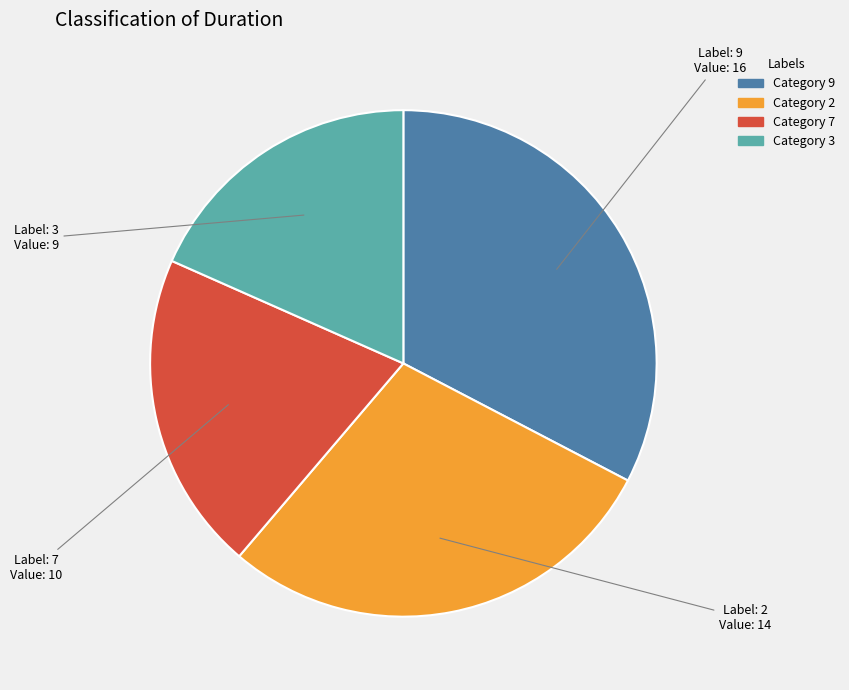

Is there a majority slice in this chart?

No